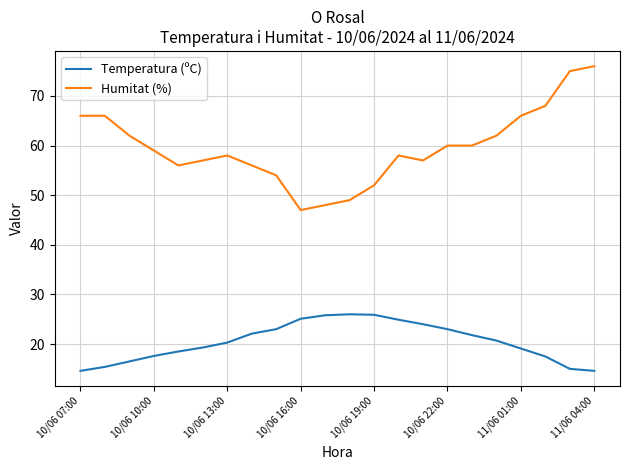

True or false: Temperatura (ºC) and Humitat (%) cross at least once.

False